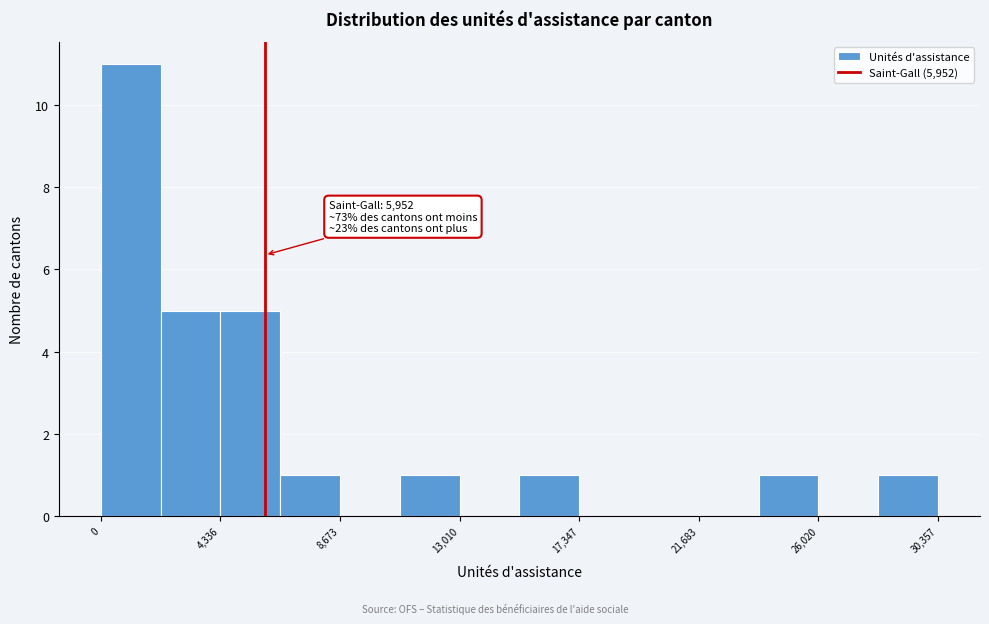

Which range on the x-axis has the tallest bar?

0 to 2000